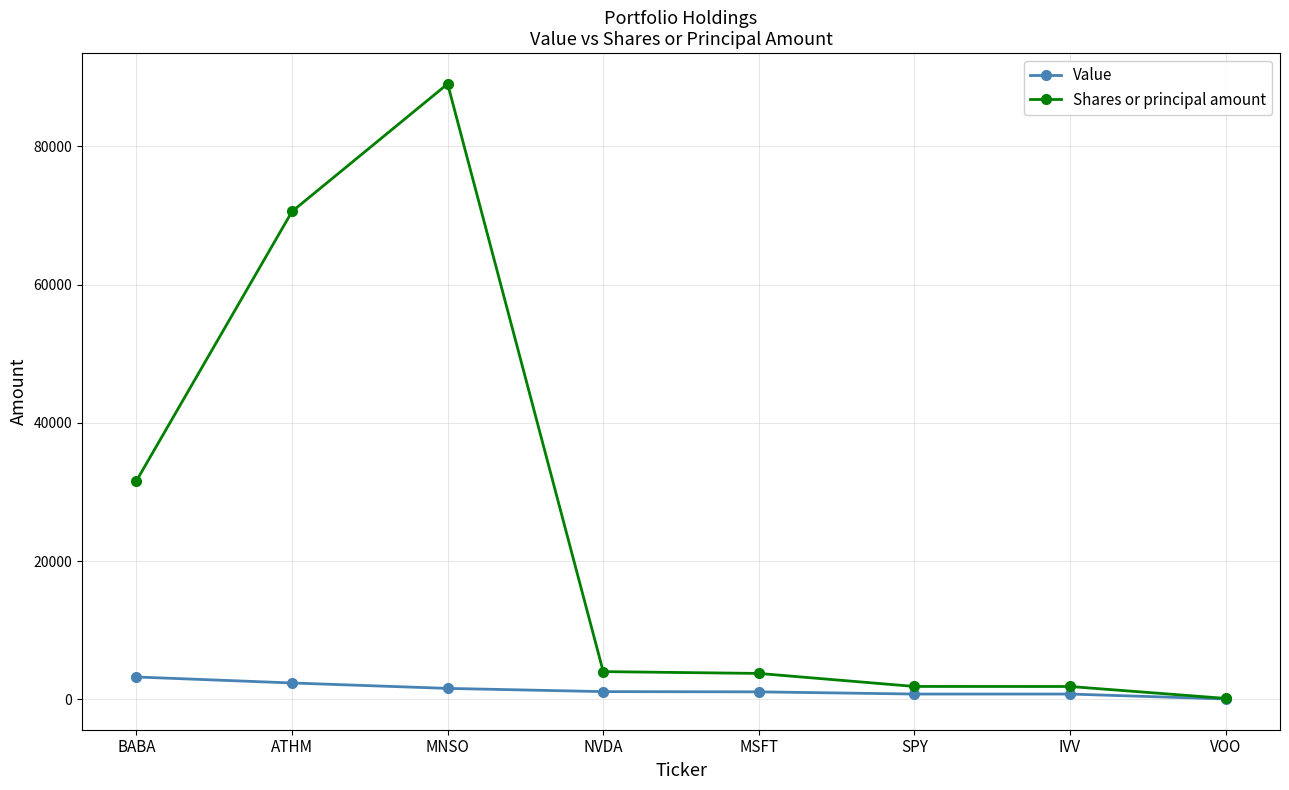

At which label is Shares or principal amount closest to 44596?

BABA